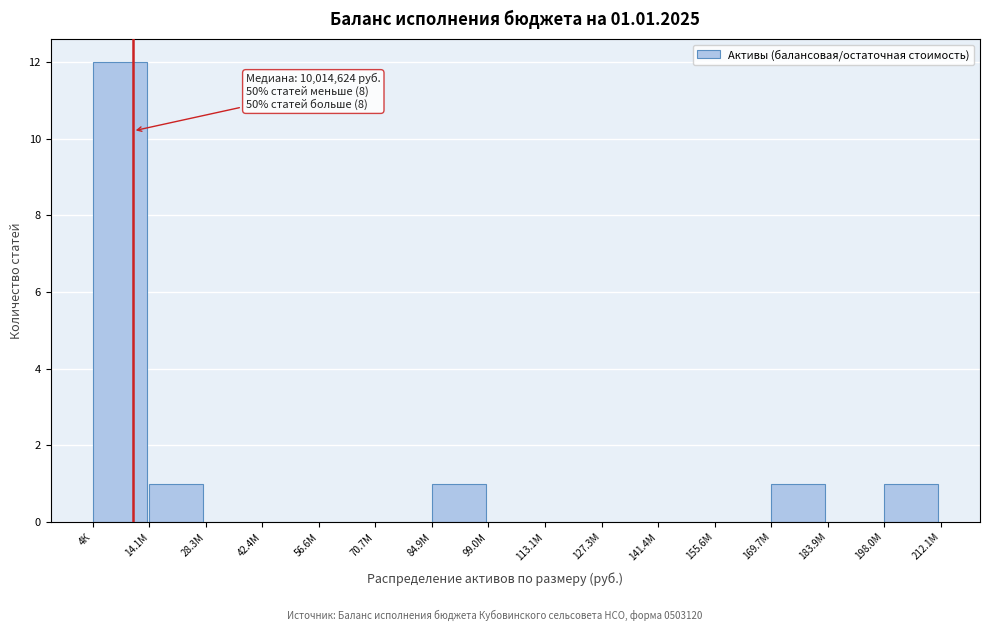

Reading left to right, list all the values displayed in this chart.

4К=12	14.1М=1	28.3М=0	42.4М=0	56.6М=0	70.7М=0	84.9М=1	99.0М=0	113.1М=0	127.3М=0	141.4М=0	155.6М=0	169.7М=1	183.9М=0	198.0М=1